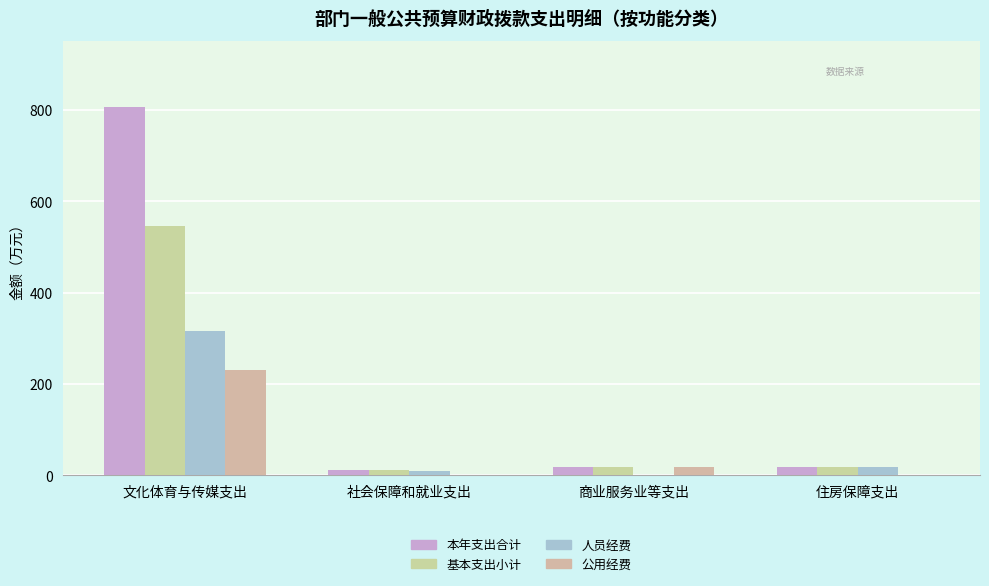

Which series changed the most between 商业服务业等支出 and 住房保障支出?

人员经费